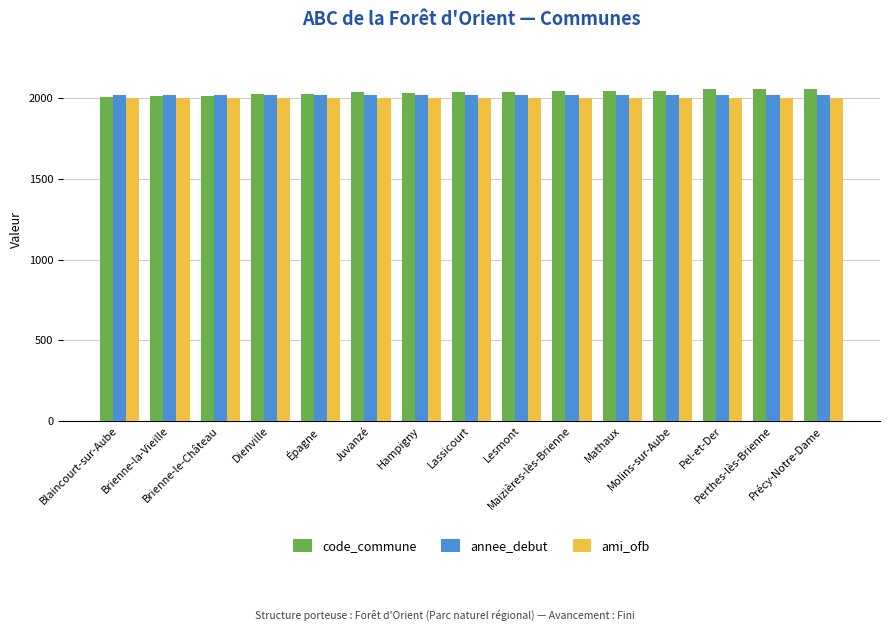

What is the difference between the maximum and minimum values in the code_commune series?

51.4